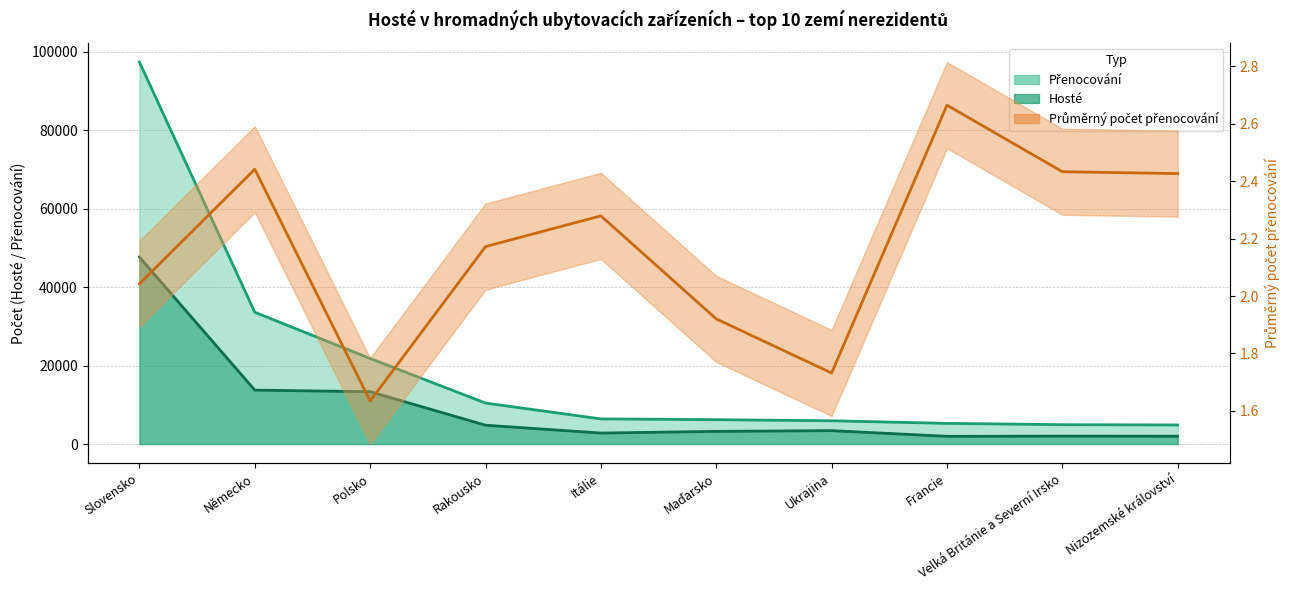

What are all the series names shown in the legend?

Hosté, Přenocování, Průměrný počet přenocování